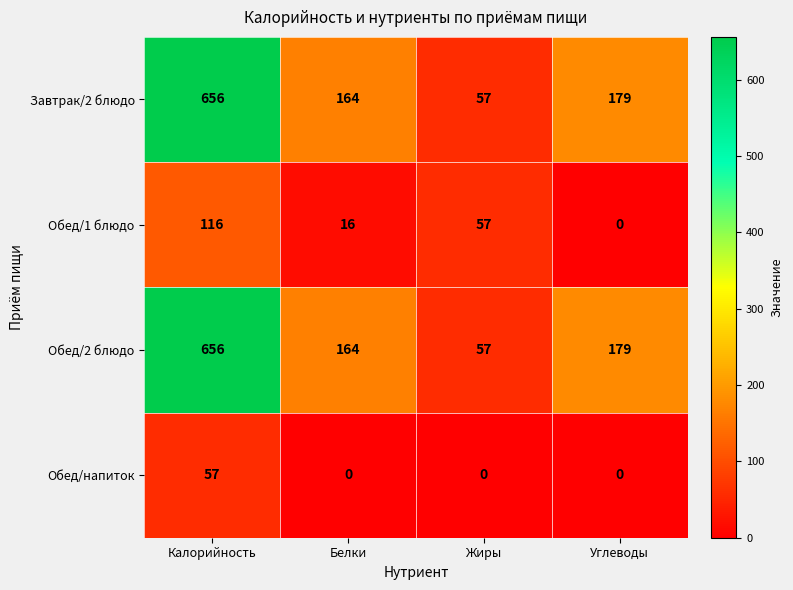

How many data points in Обед/2 блюдо are less than 179?

2